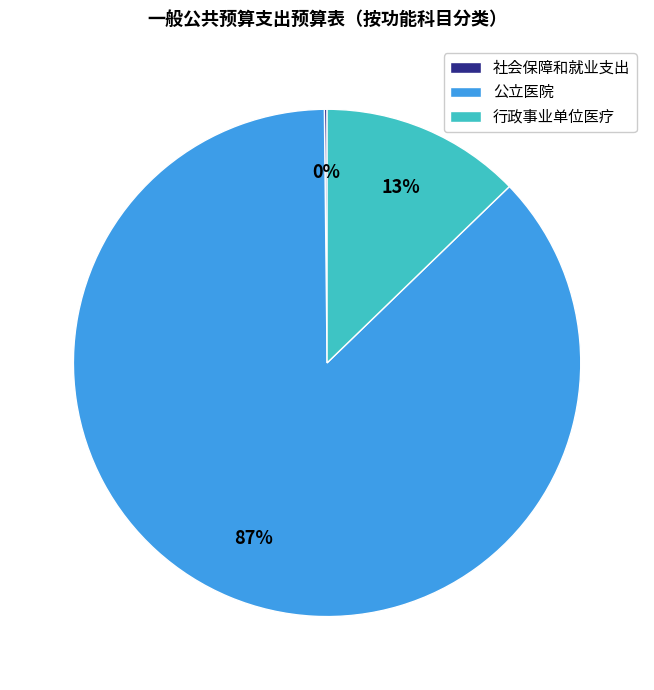

Does any single category account for the majority?

Yes